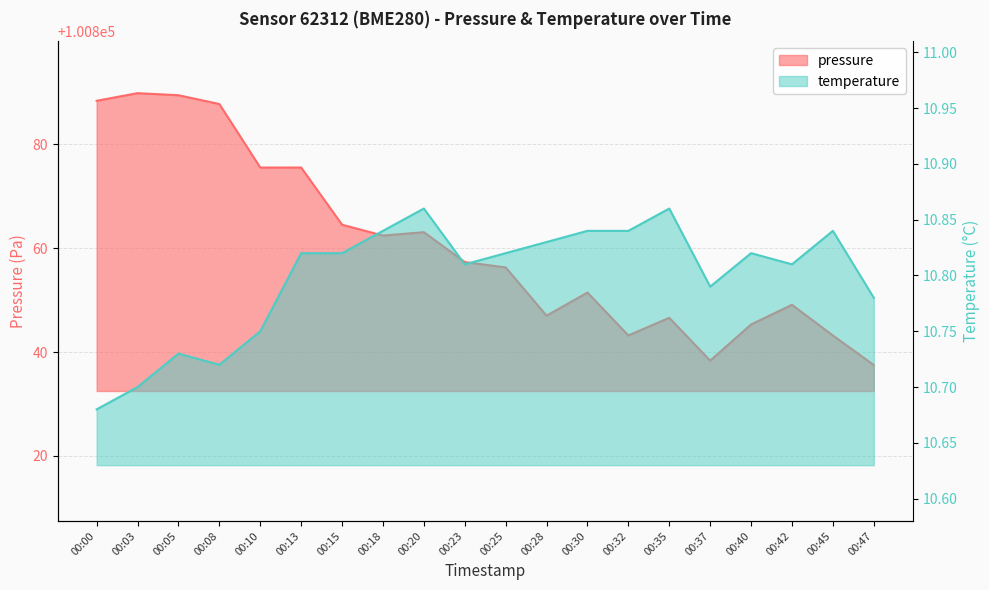

Where is temperature nearest to the value 10?

00:00